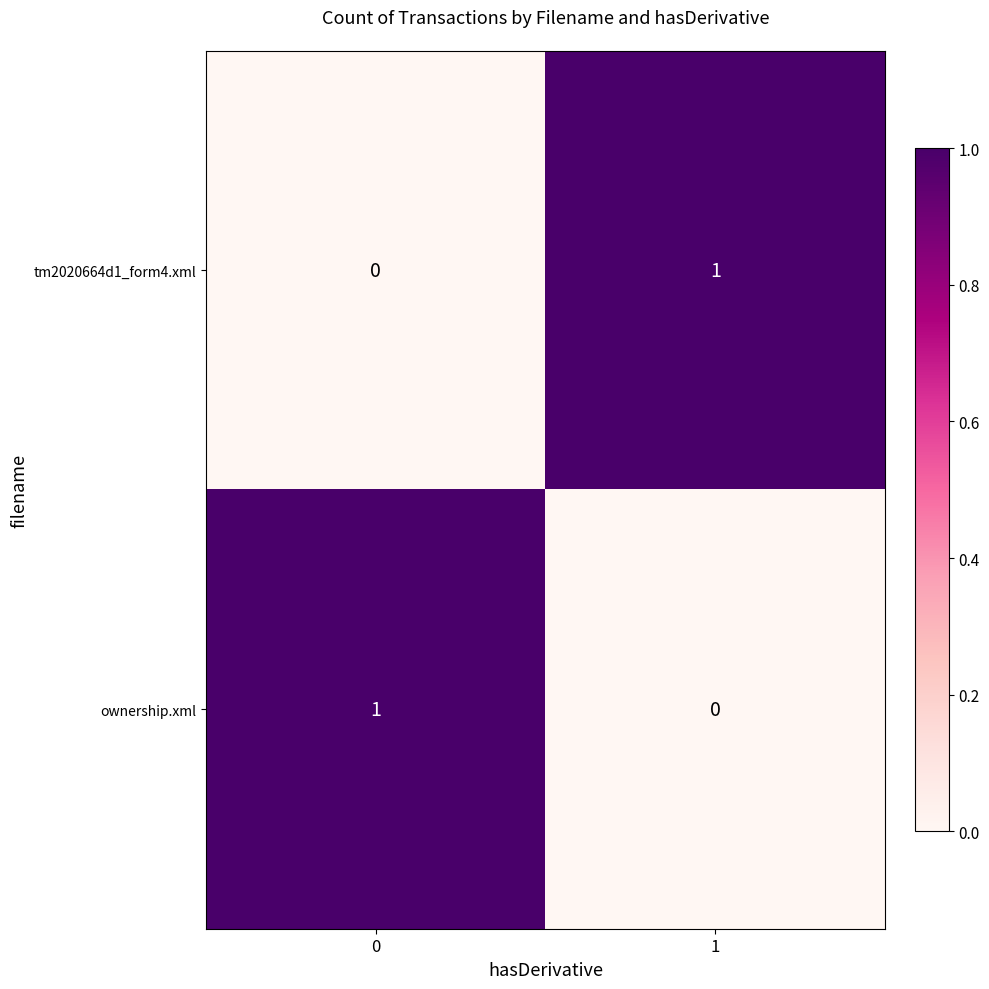

At how many categories does at least one series exceed 0?

2